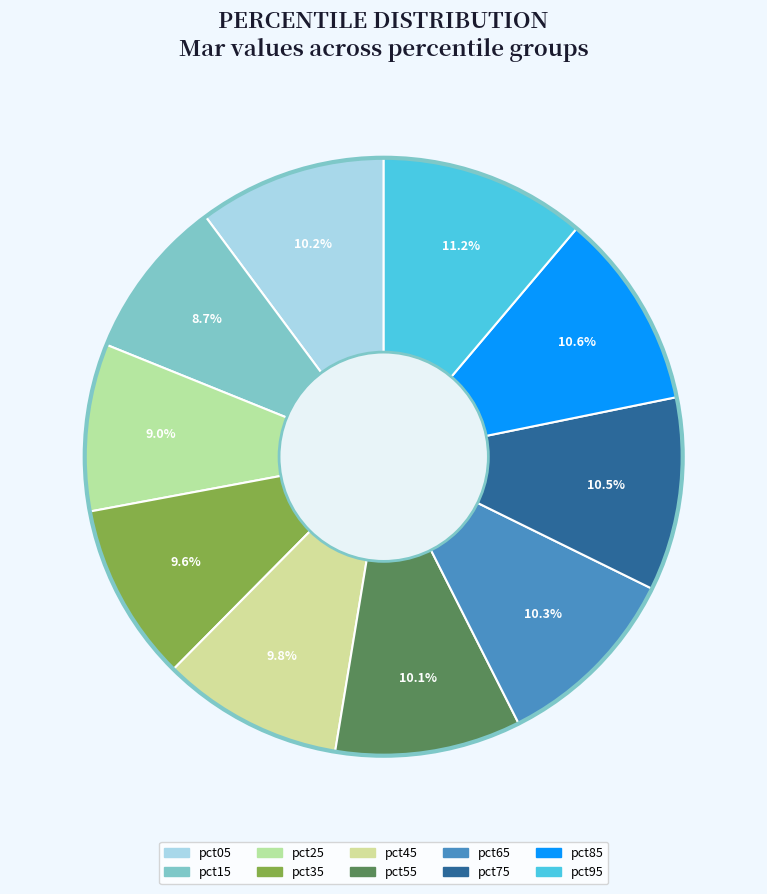

To the nearest percent, what portion does pct85 represent?

11%